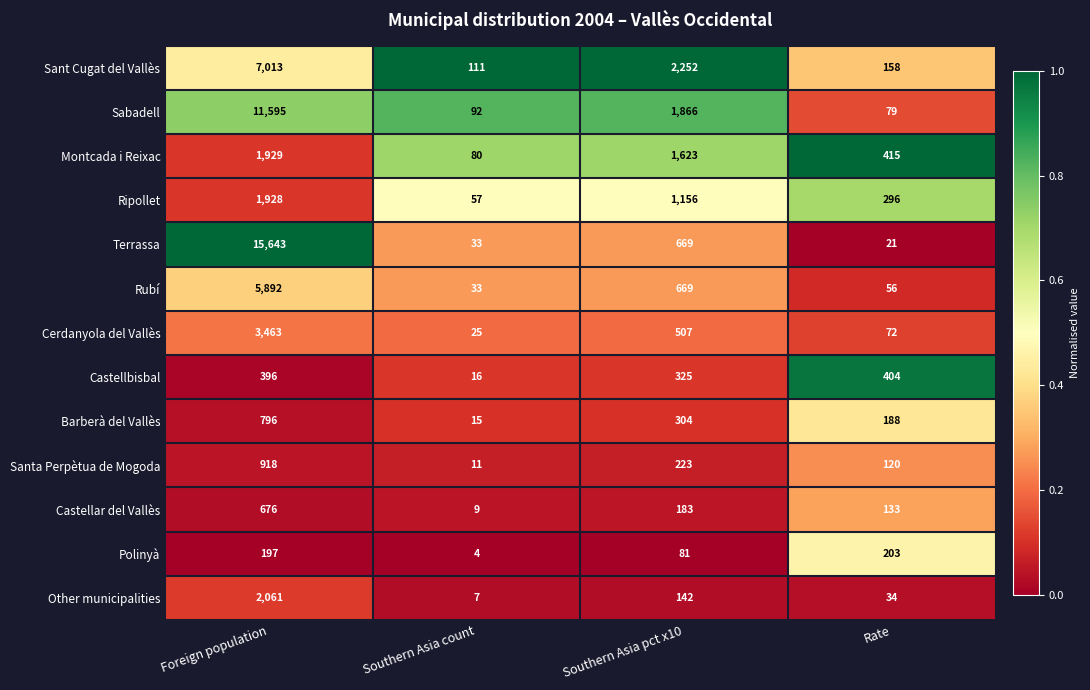

Is the value of Cerdanyola del Vallès at Southern Asia pct x10 greater than the value of Other municipalities at Southern Asia pct x10?

Yes